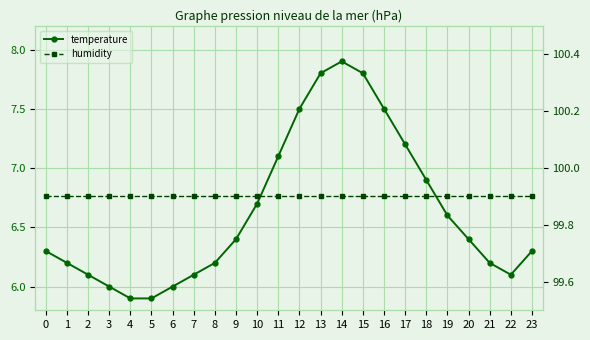

True or false: humidity has a value of 99.9 at 6.

True